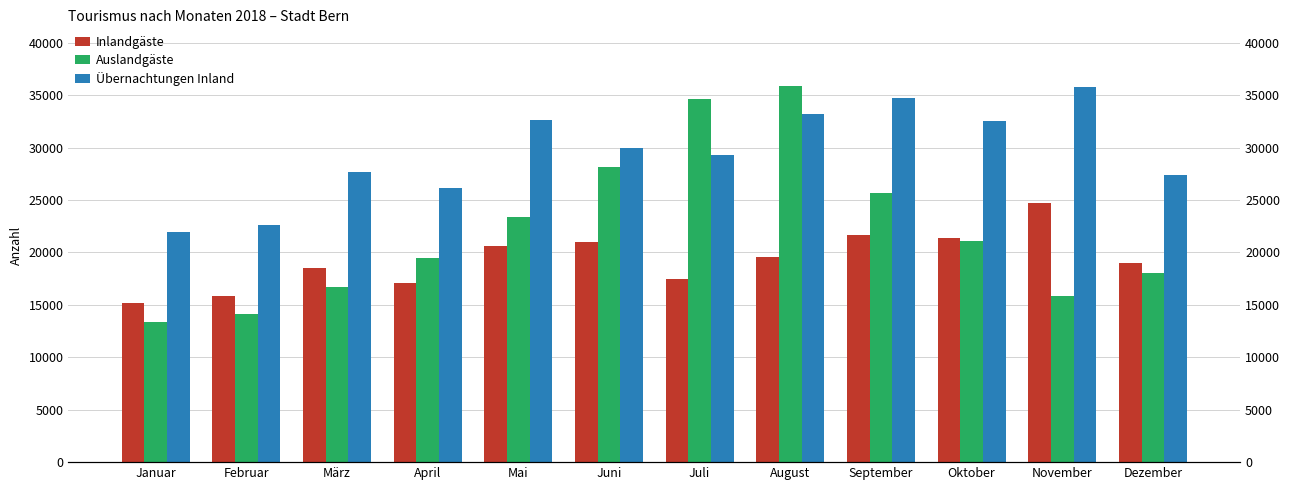

What is the greatest value displayed?

35900